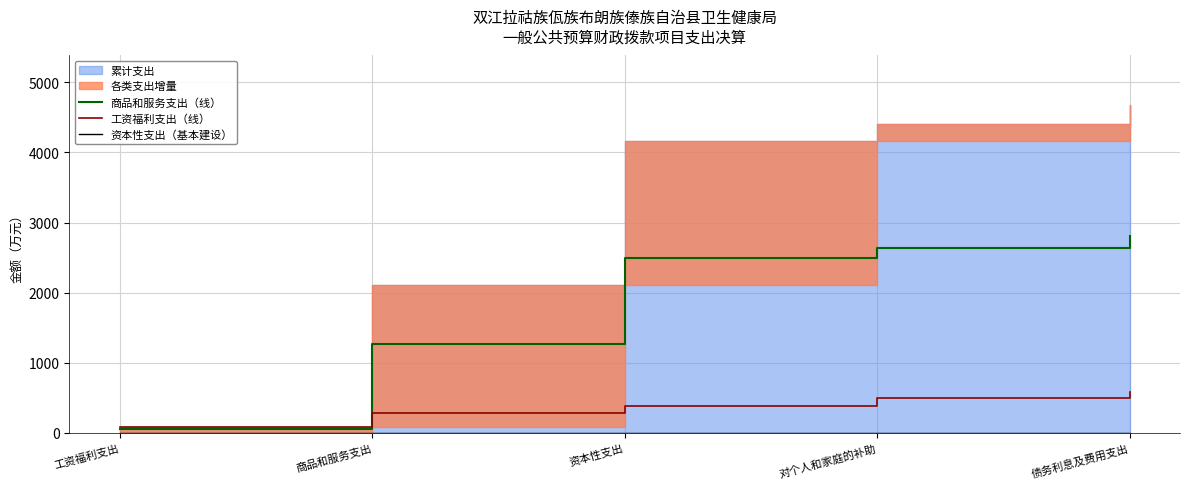

True or false: 资本性支出（基本建设） has more than 0 interior local peaks.

False